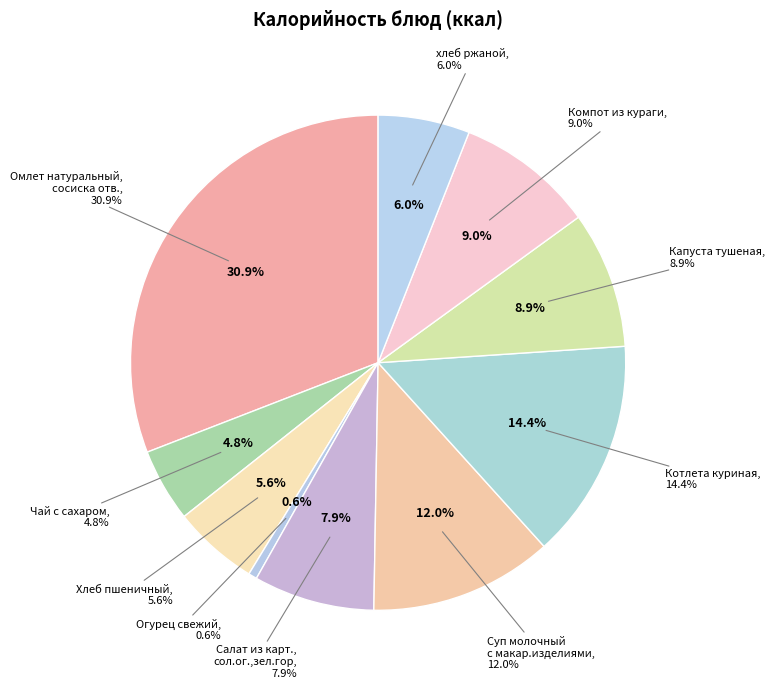

Do Хлеб пшеничный and Капуста тушеная together represent more than half of the pie?

No